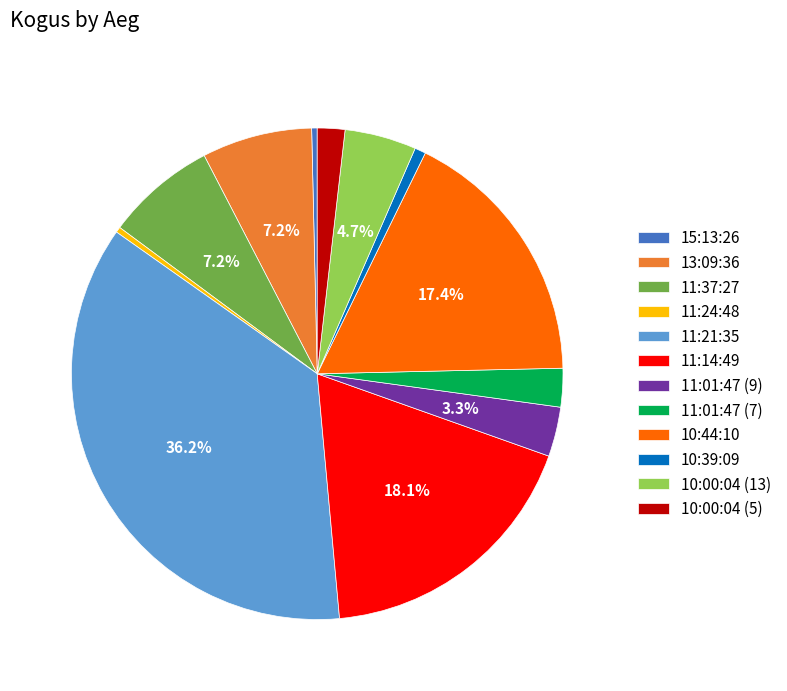

Combined, do 11:21:35 and 11:24:48 account for over 50%?

No